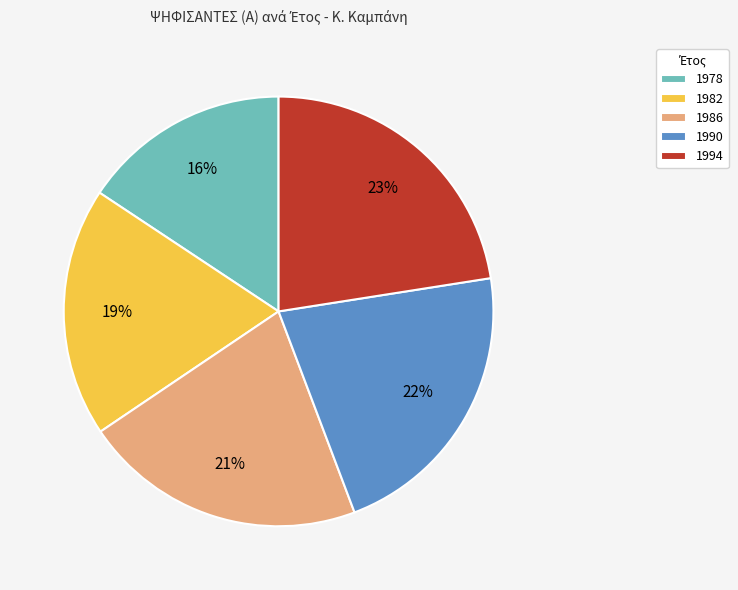

Between 1982 and 1986, which is larger?

1986